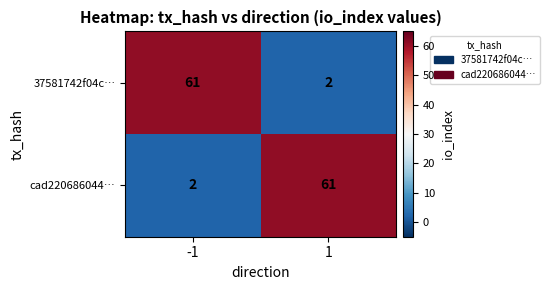

Rank the series at -1 from highest to lowest value.

37581742f04c…, cad220686044…